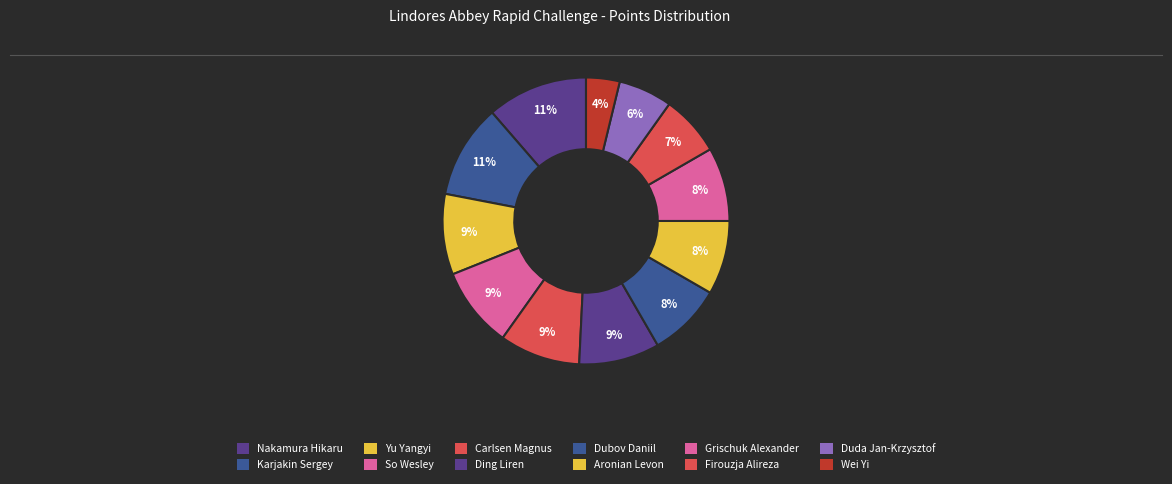

Which category has the smallest portion of the pie?

Wei Yi